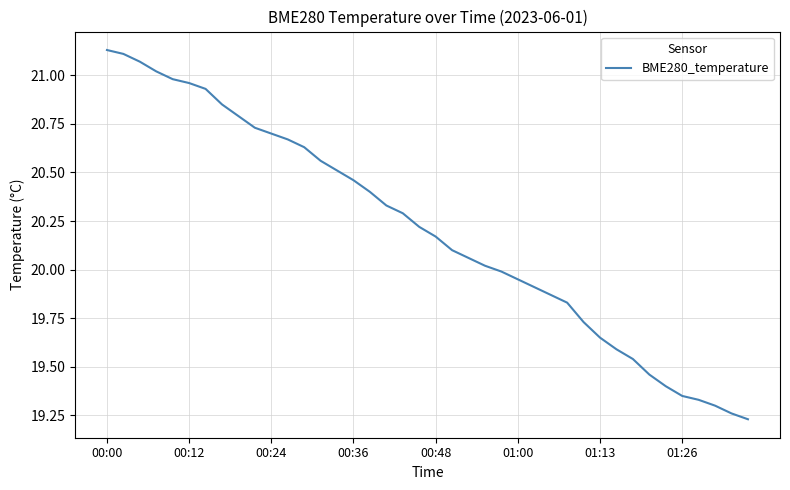

How many lines are shown in the chart?

1